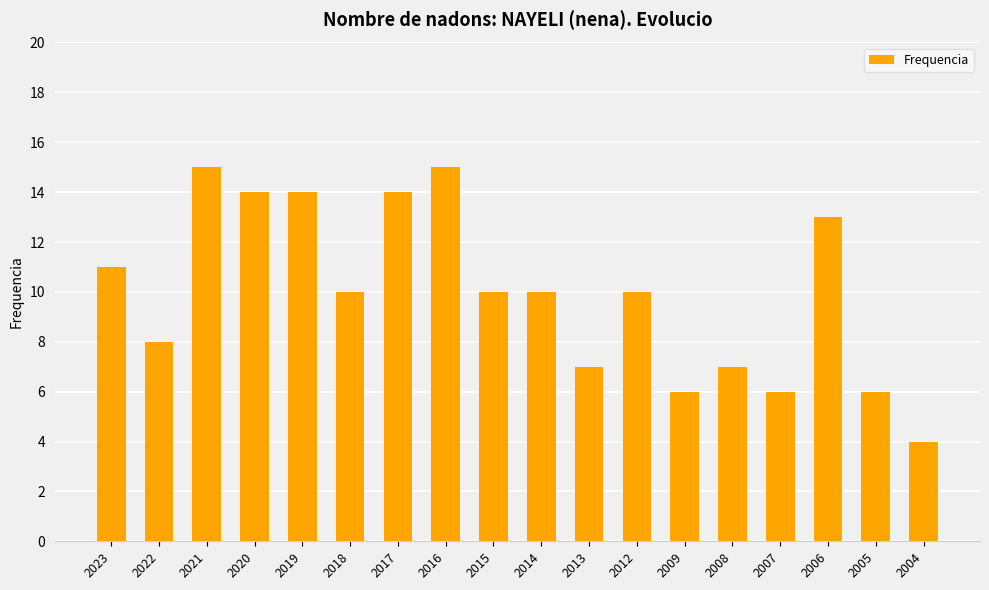

What is the difference between the maximum and second lowest values?

9